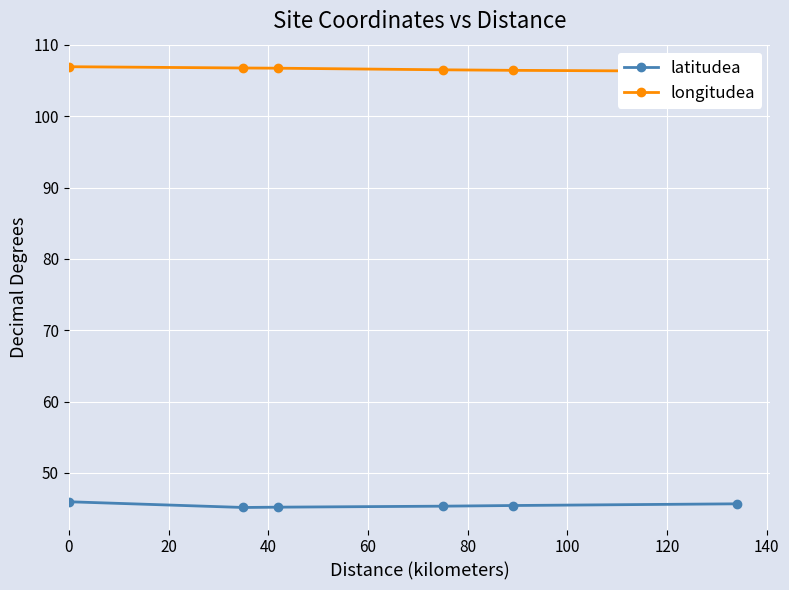

The latitudea series shows 45.9 at 0. True or false?

True